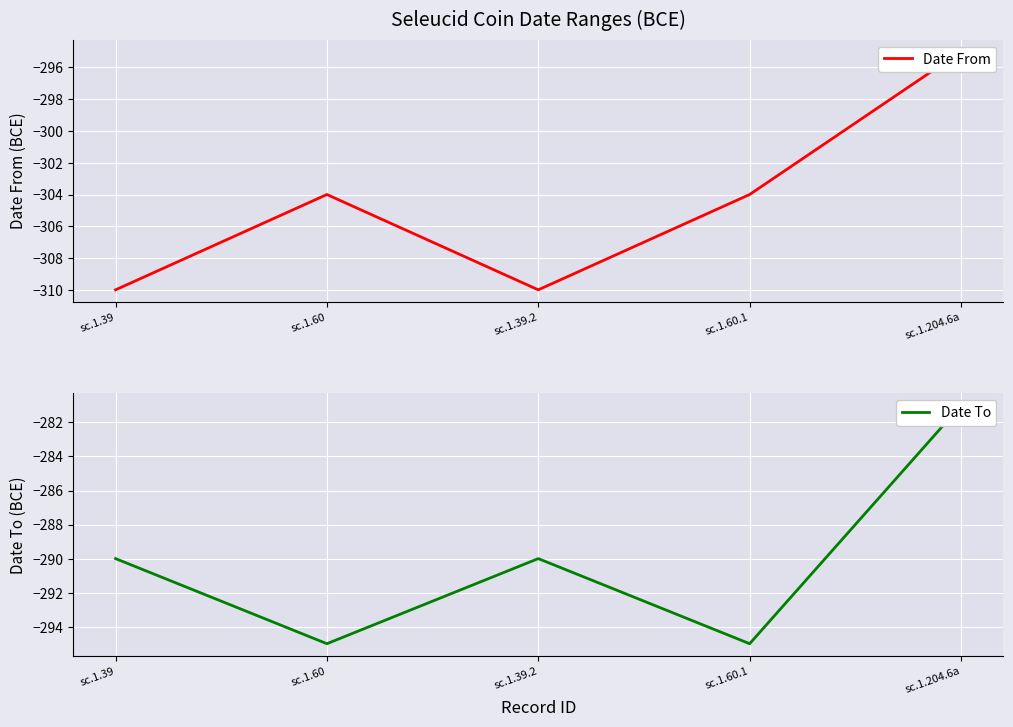

What are all the series names shown in the legend?

Date From, Date To